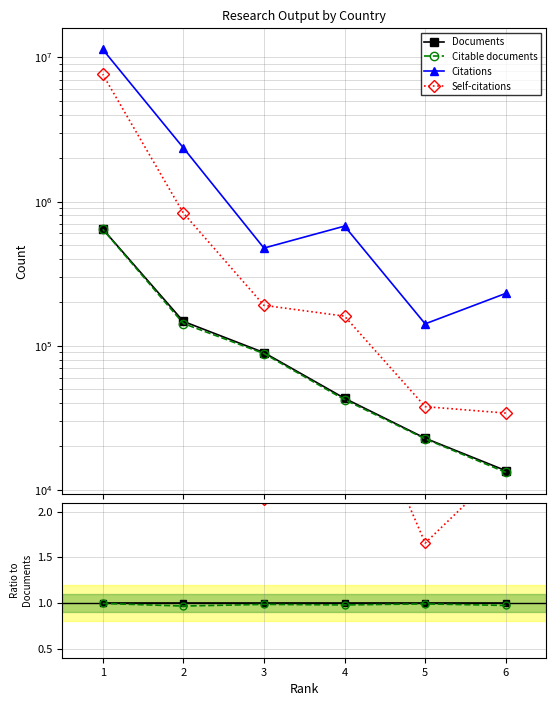

Between 5 and 3, which series saw the biggest shift?

Citations